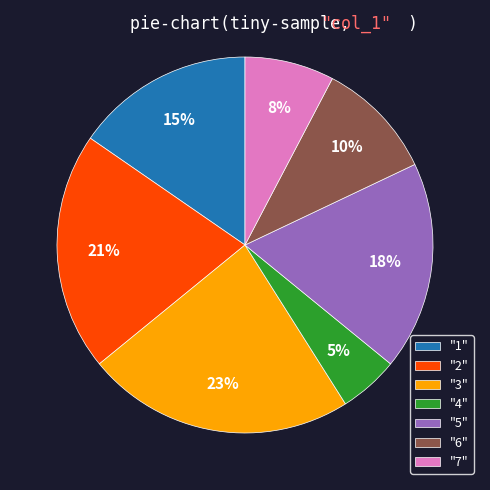

Between "4" and "3", which is larger?

"3"